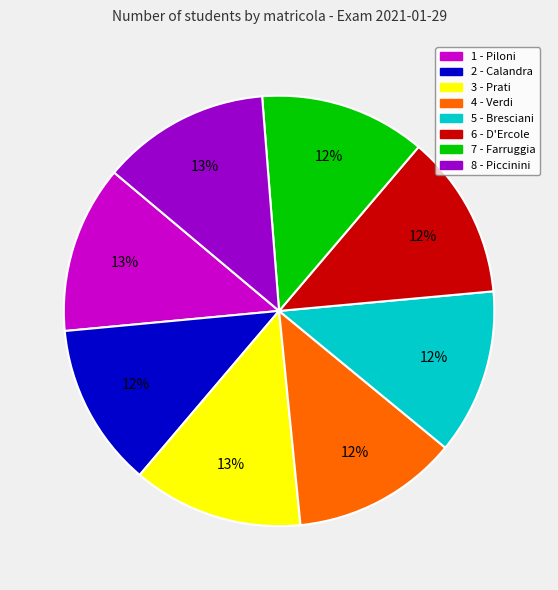

How many slices are in this pie chart?

8